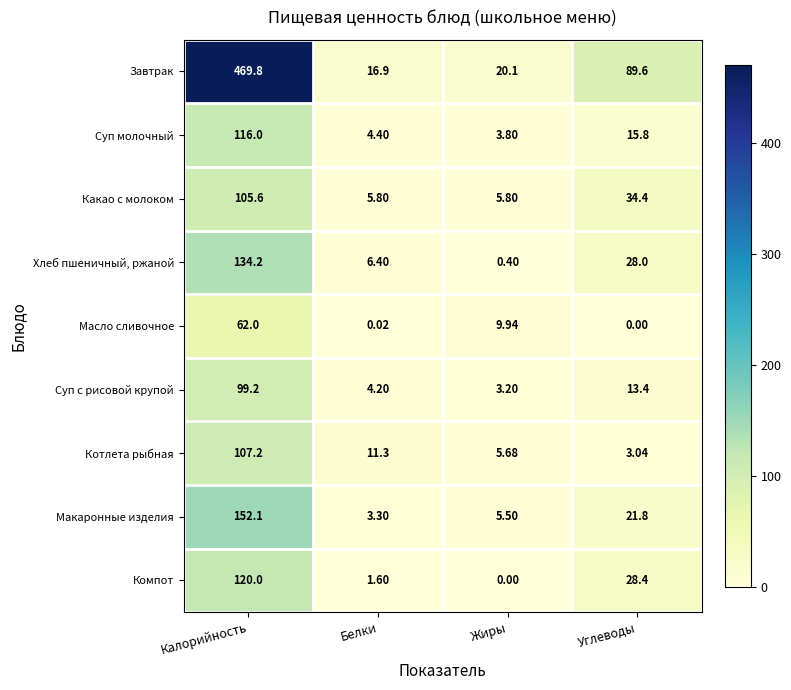

At which label is Компот closest to 60?

Углеводы